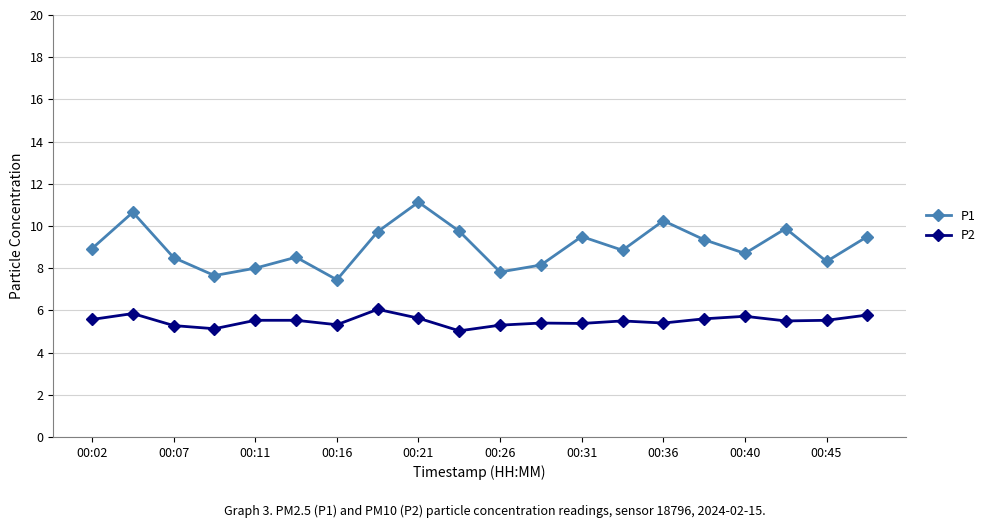

In P1, how many points are lower than both neighbors (excluding endpoints)?

6